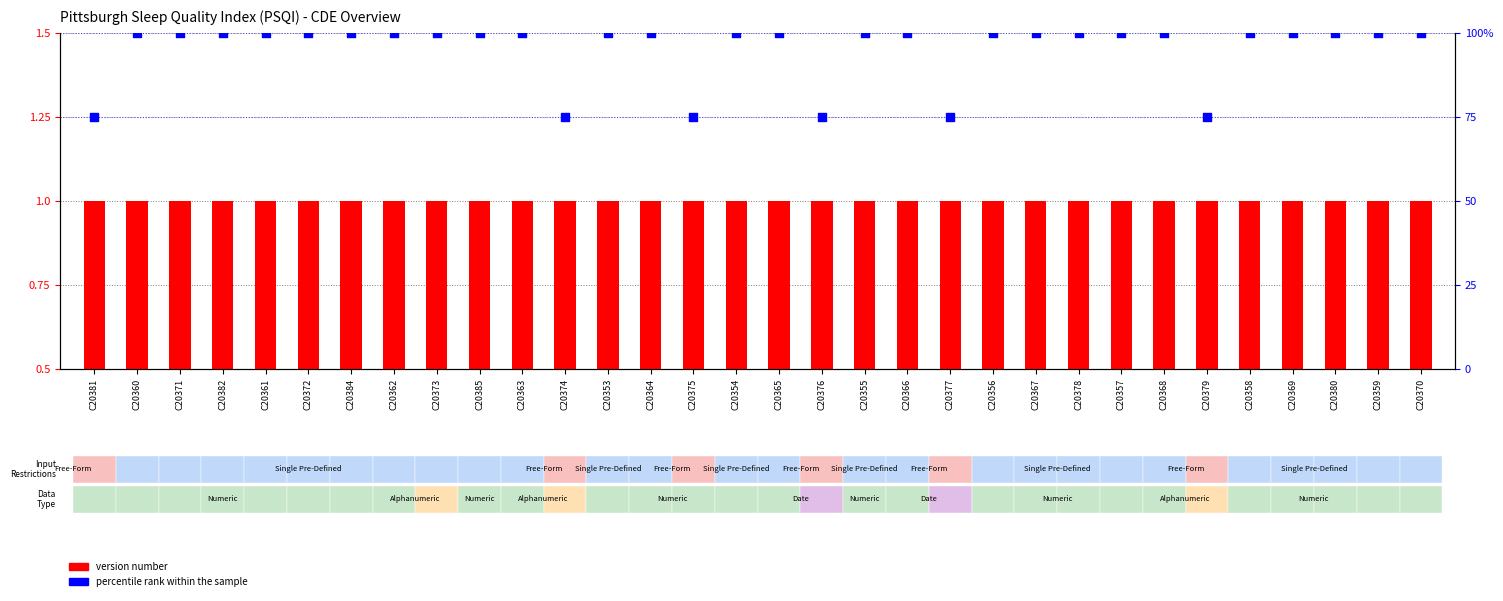

At which category is the sum across all series the highest?

C20360